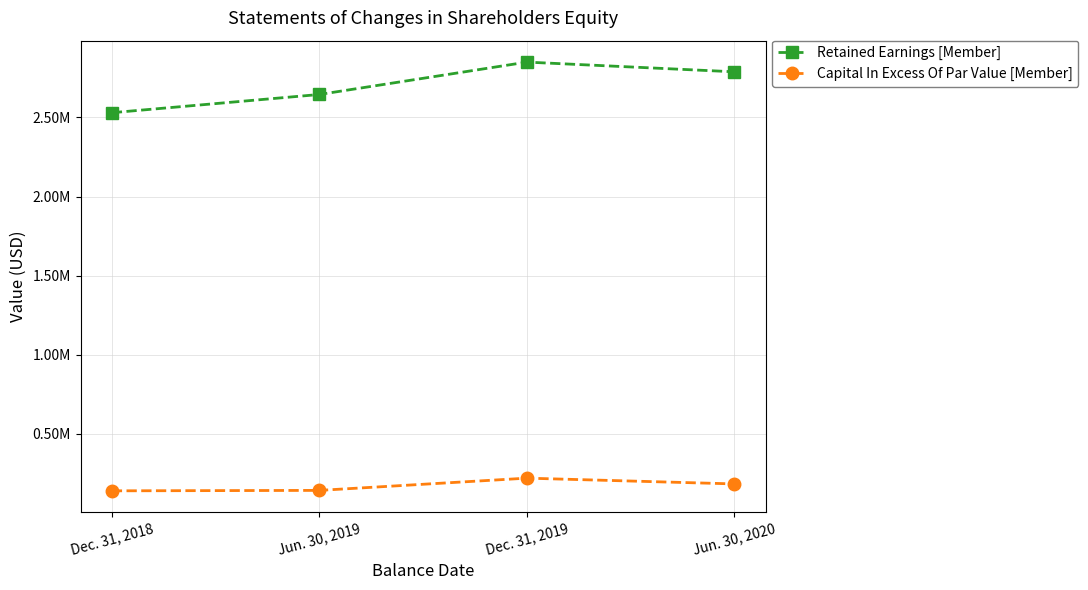

Is this an area chart (filled region under the line)?

No